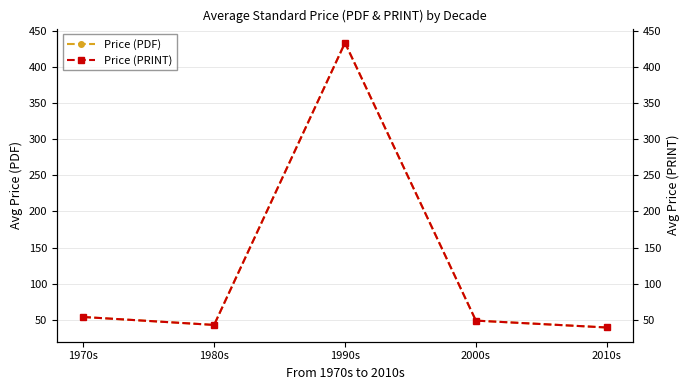

Reading left to right, extract all data points from this chart.

Price (PDF): 1970s=54.0	1980s=43.0	1990s=433.4	2000s=49.0	2010s=39.5
Price (PRINT): 1970s=54.0	1980s=43.0	1990s=433.4	2000s=49.0	2010s=39.5